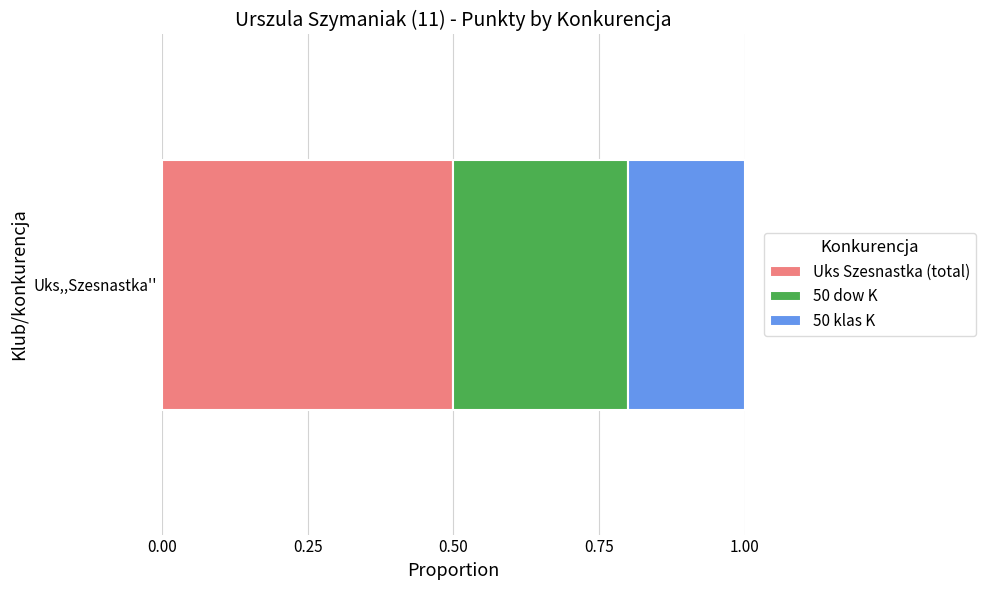

What is the approximate value of Uks Szesnastka (total) at Uks,,Szesnastka''?

0.5